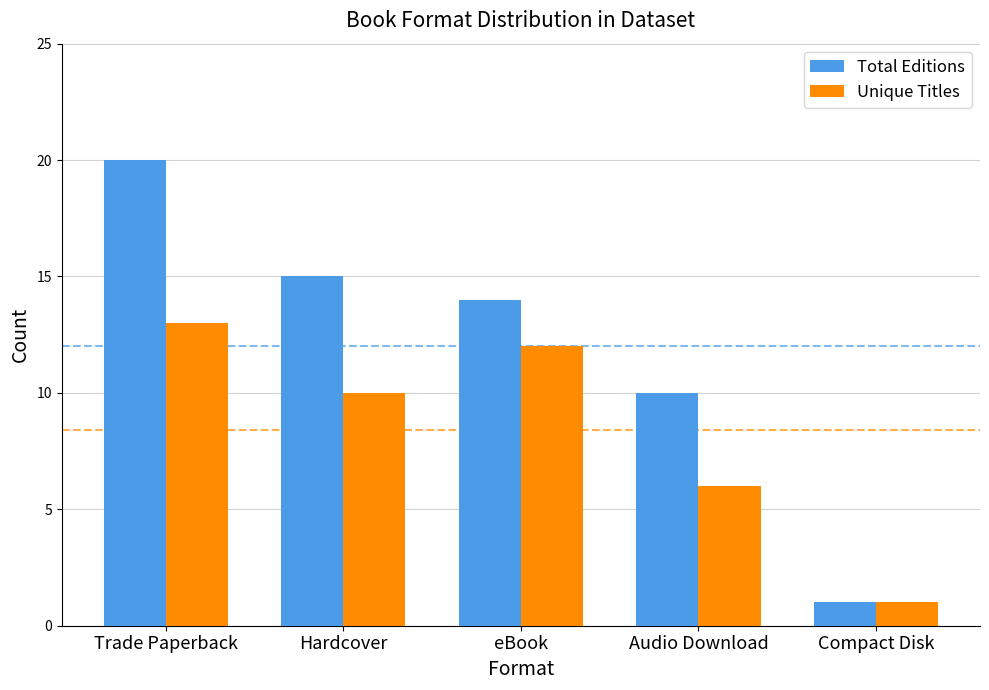

What position from the left is Compact Disk?

5